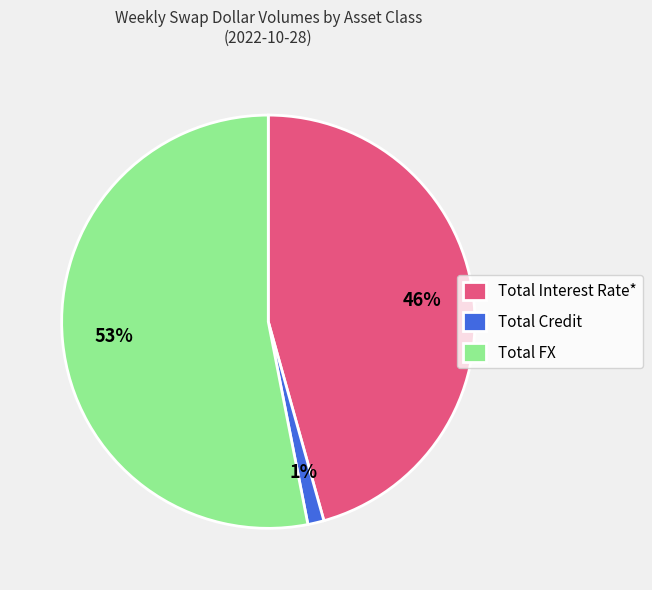

Rank the categories by value from lowest to highest.

Total Credit, Total Interest Rate*, Total FX